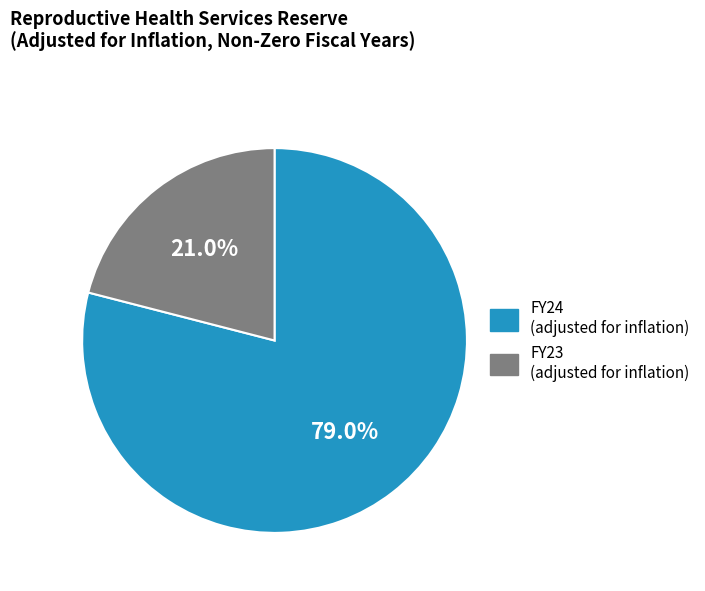

Is there any slice that represents more than half of the pie?

Yes